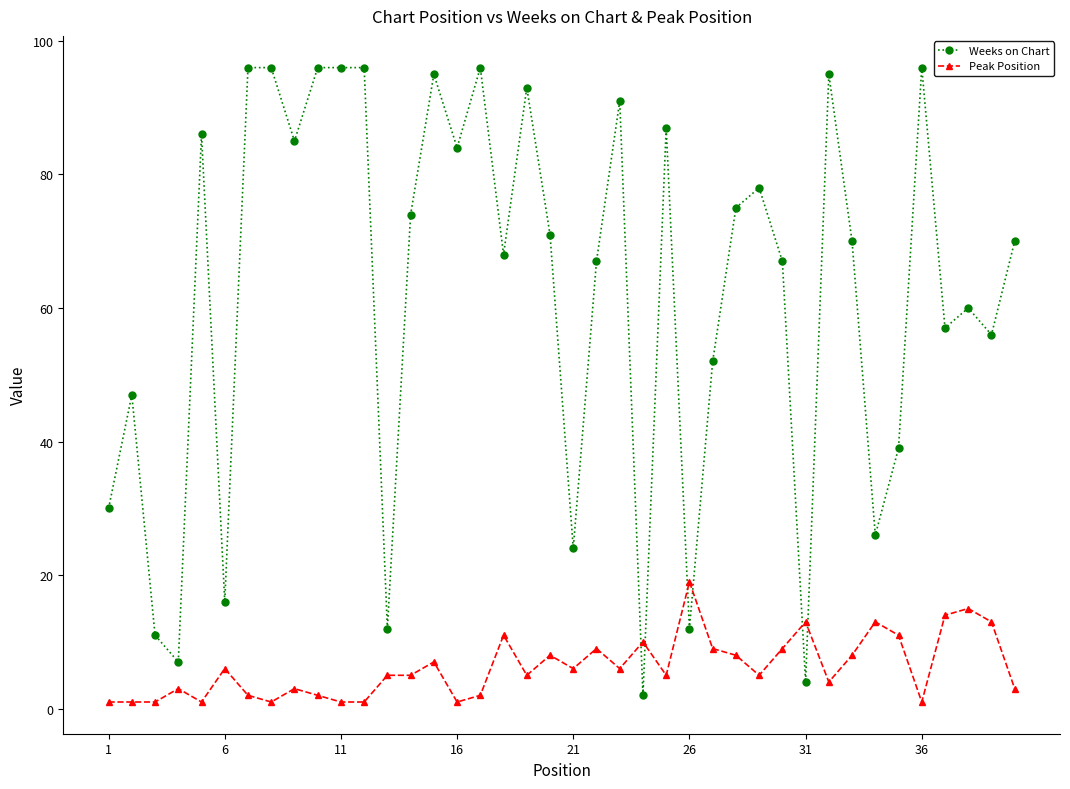

Reading left to right, transcribe all the data shown in this chart.

Weeks on Chart: 30	47	11	7	86	16	96	96	85	96	96	96	12	74	95	84	96	68	93	71	24	67	91	2	87	12	52	75	78	67	4	95	70	26	39	96	57	60	56	70
Peak Position: 1	1	1	3	1	6	2	1	3	2	1	1	5	5	7	1	2	11	5	8	6	9	6	10	5	19	9	8	5	9	13	4	8	13	11	1	14	15	13	3